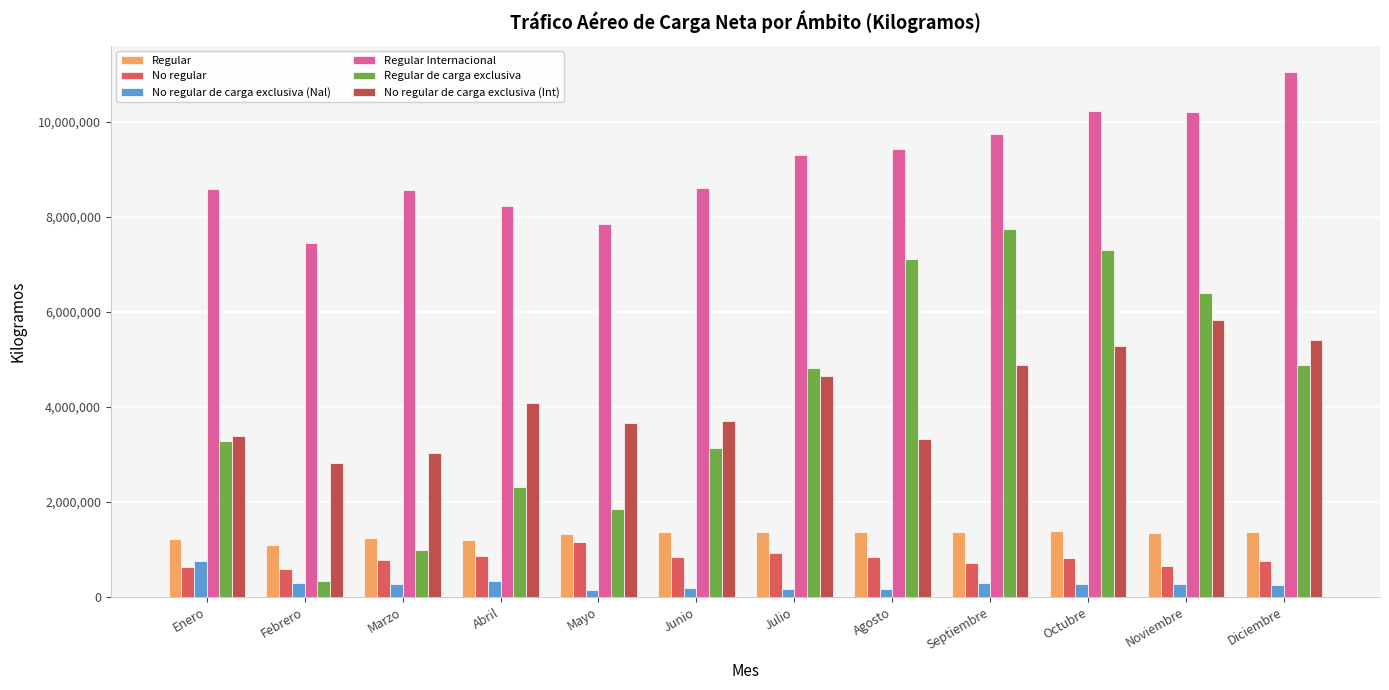

Rank the series by their maximum value, from lowest to highest.

No regular de carga exclusiva (Nal), No regular, Regular, No regular de carga exclusiva (Int), Regular de carga exclusiva, Regular Internacional